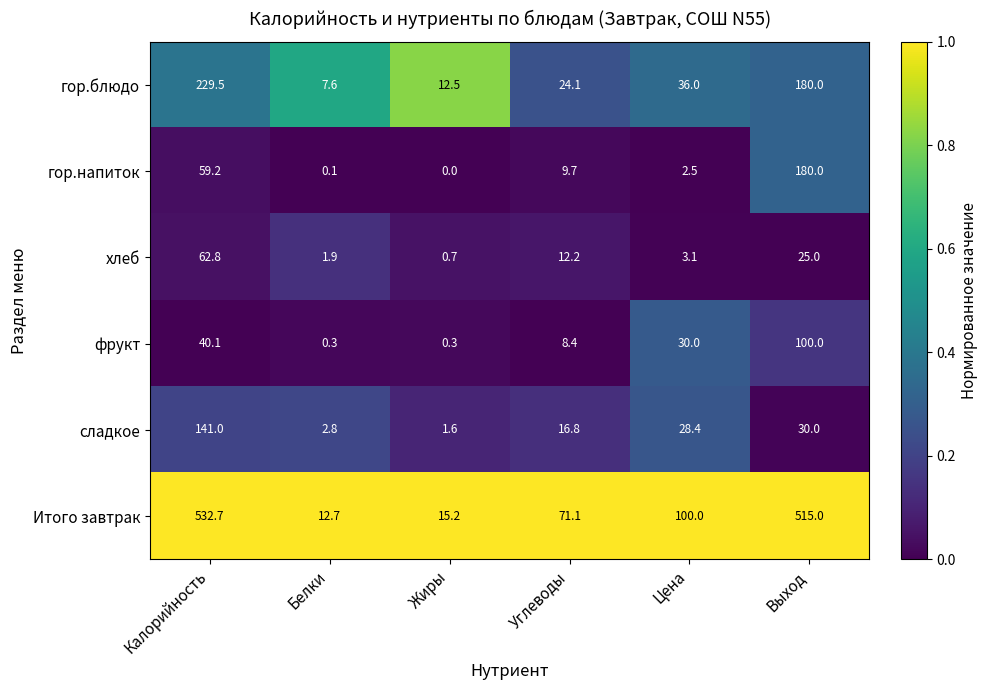

At which label is фрукт closest to 50?

Калорийность